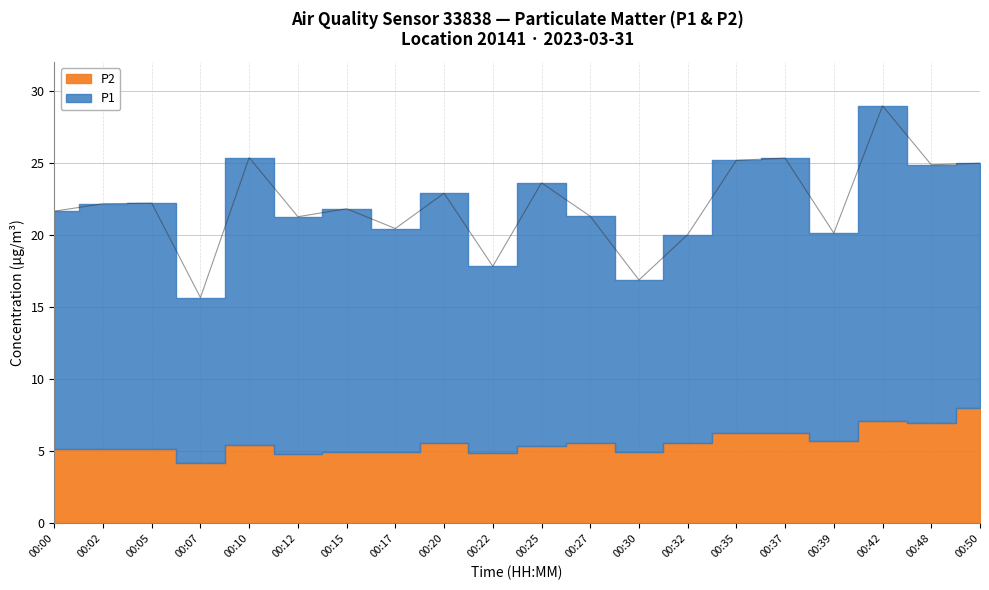

Reading right to left, extract all data points from this chart.

P1: 17.0	17.9	21.8	14.4	19.1	18.9	14.5	11.9	15.8	18.3	12.9	17.3	15.5	16.9	16.4	19.9	11.5	17.1	17.0	16.5
P2: 8.0	7.0	7.1	5.7	6.2	6.3	5.5	4.9	5.5	5.3	4.9	5.6	5.0	5.0	4.8	5.5	4.2	5.1	5.2	5.2